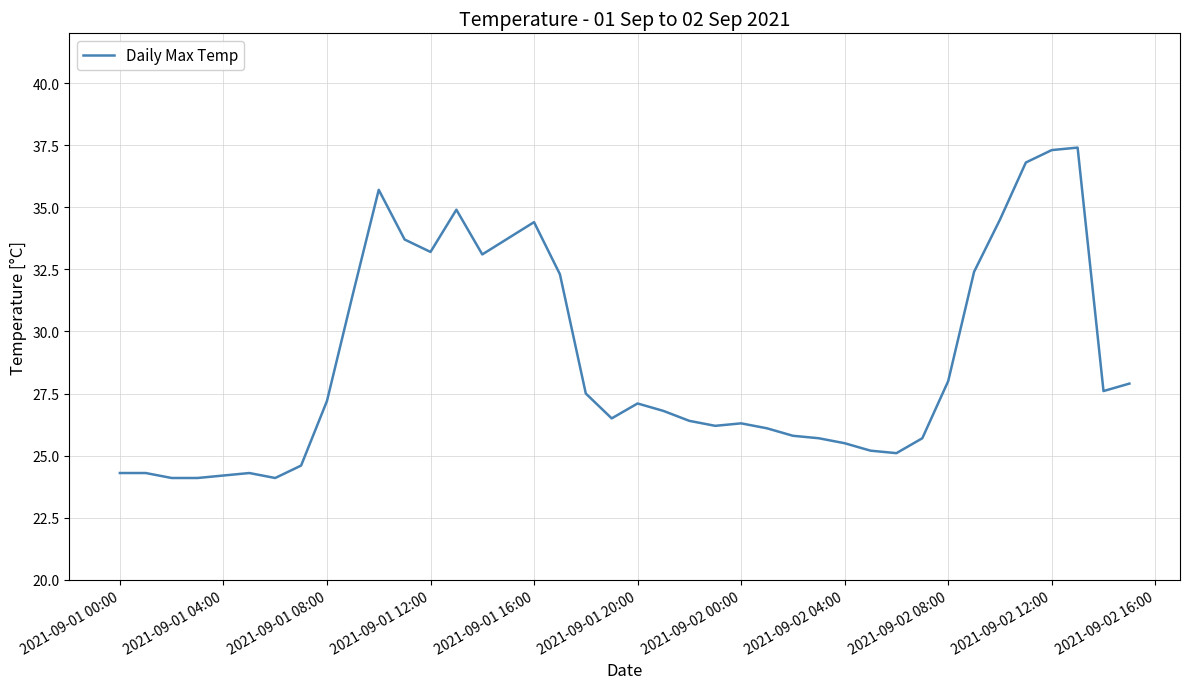

What is the maximum value shown in the chart?

37.4